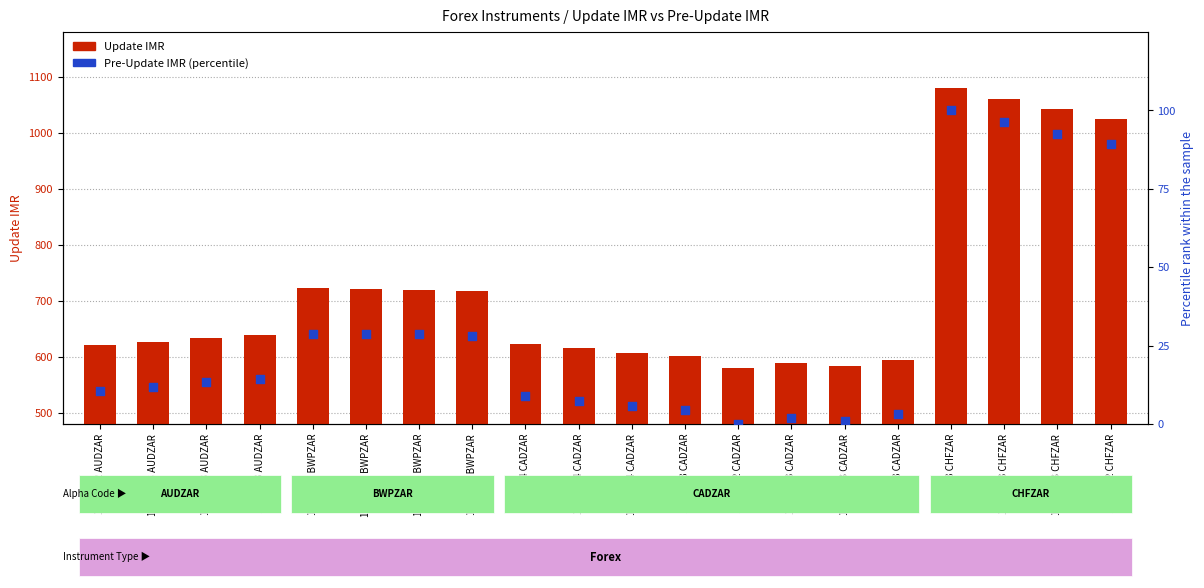

Which series reaches the maximum Y coordinate?

Update IMR